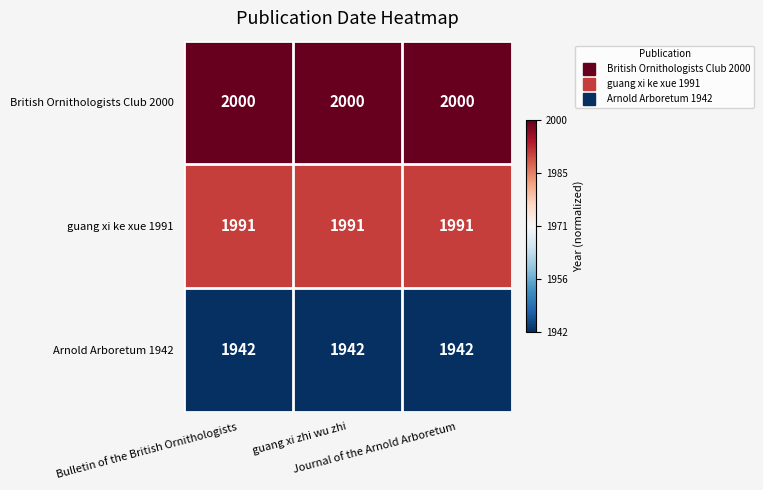

At how many categories does at least one series exceed 1975?

3